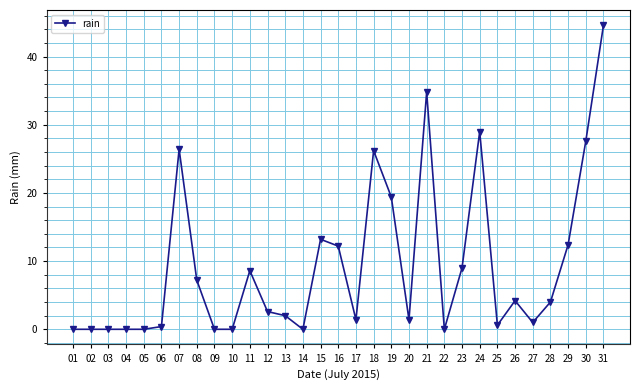

Is it true that the value at 13 is 2.0?

True